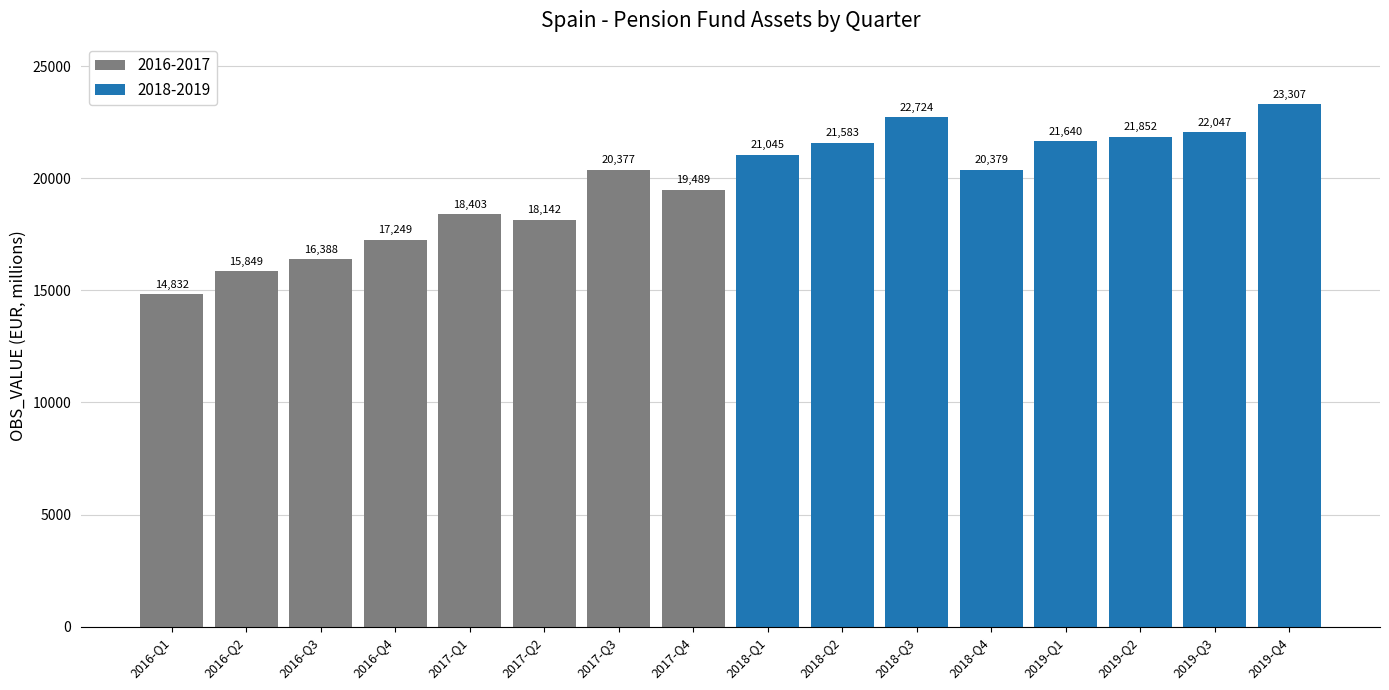

Approximately how many times larger is the value at 2018-Q2 compared to 2017-Q4?

1.1